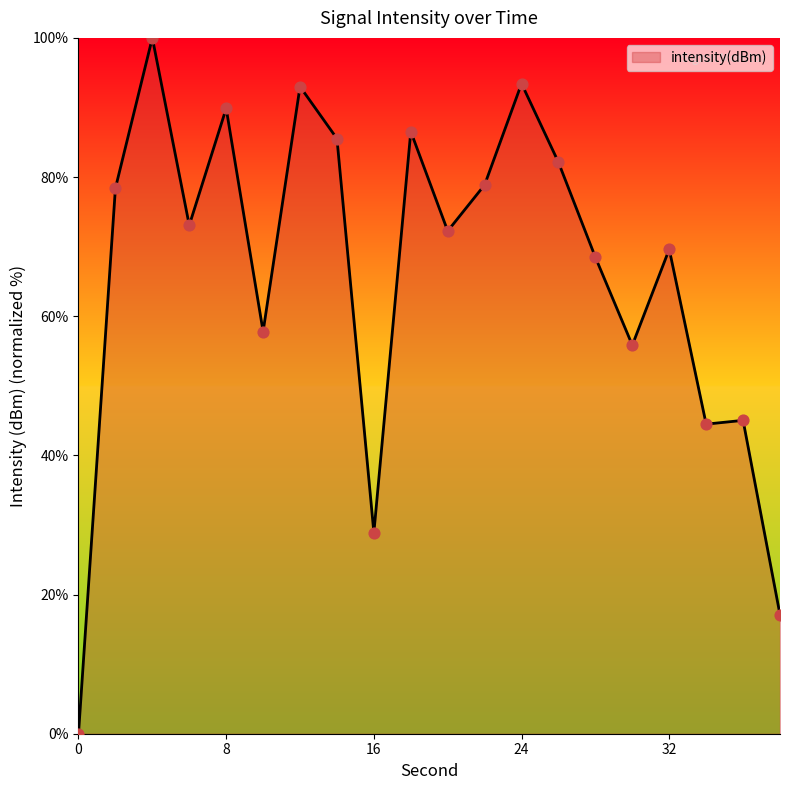

What is the greatest value displayed?

100.0